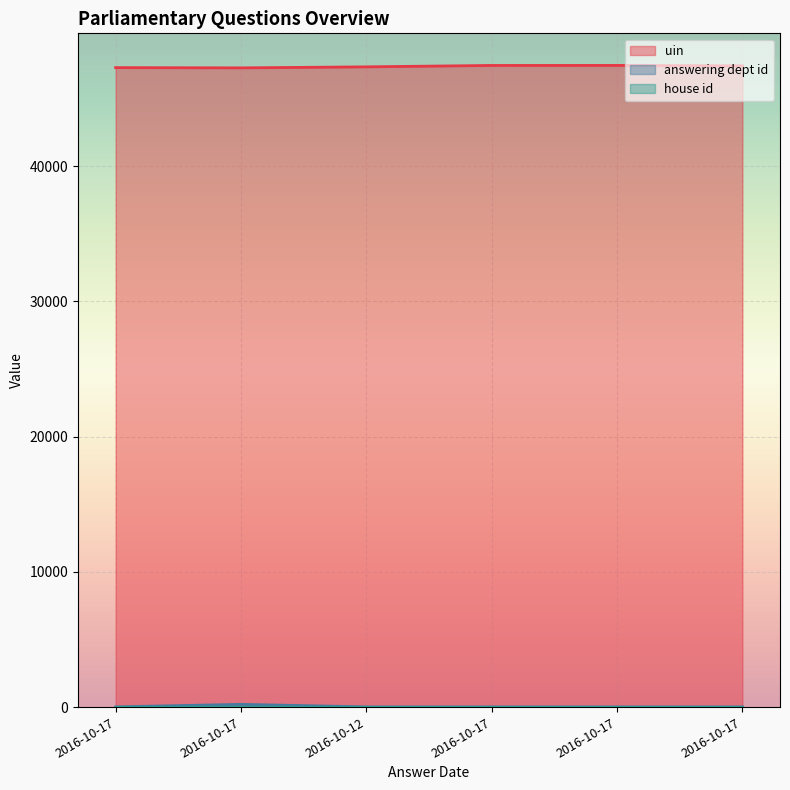

Which series changed the most between 2016-10-17 and 2016-10-17?

uin